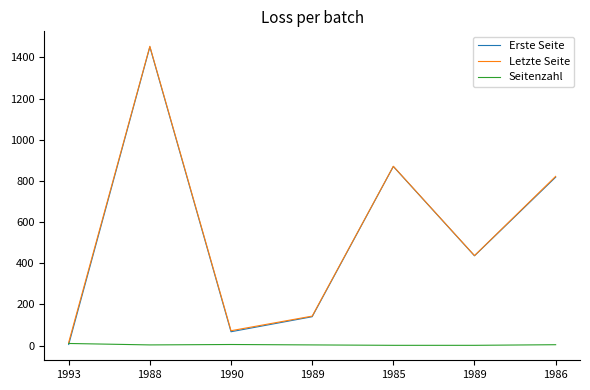

At 1990, list the series in order from smallest to largest.

Seitenzahl, Erste Seite, Letzte Seite